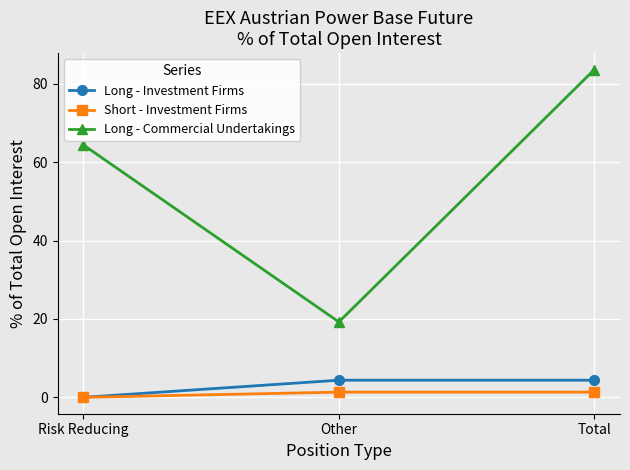

Between Risk Reducing and Other, which series saw the biggest shift?

Long - Commercial Undertakings